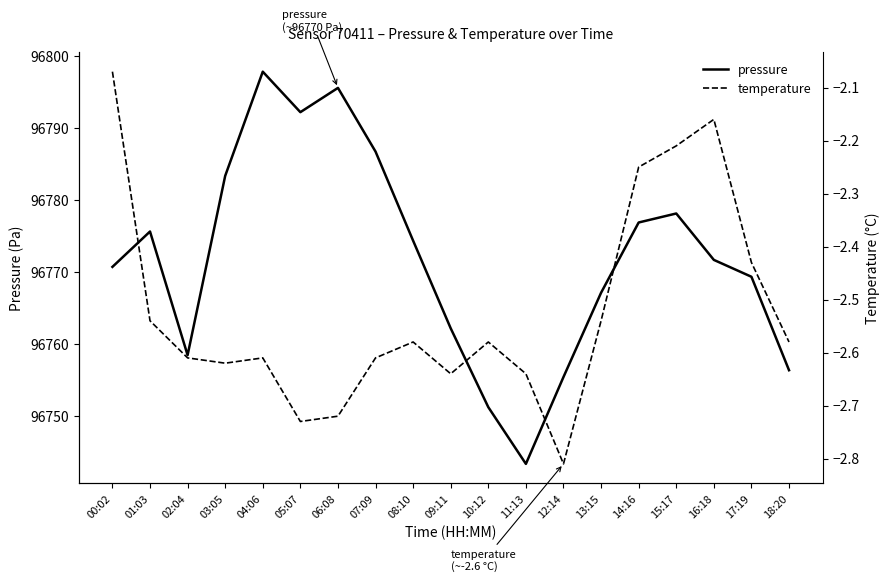

At 18:20, list the series in order from largest to smallest.

pressure, temperature